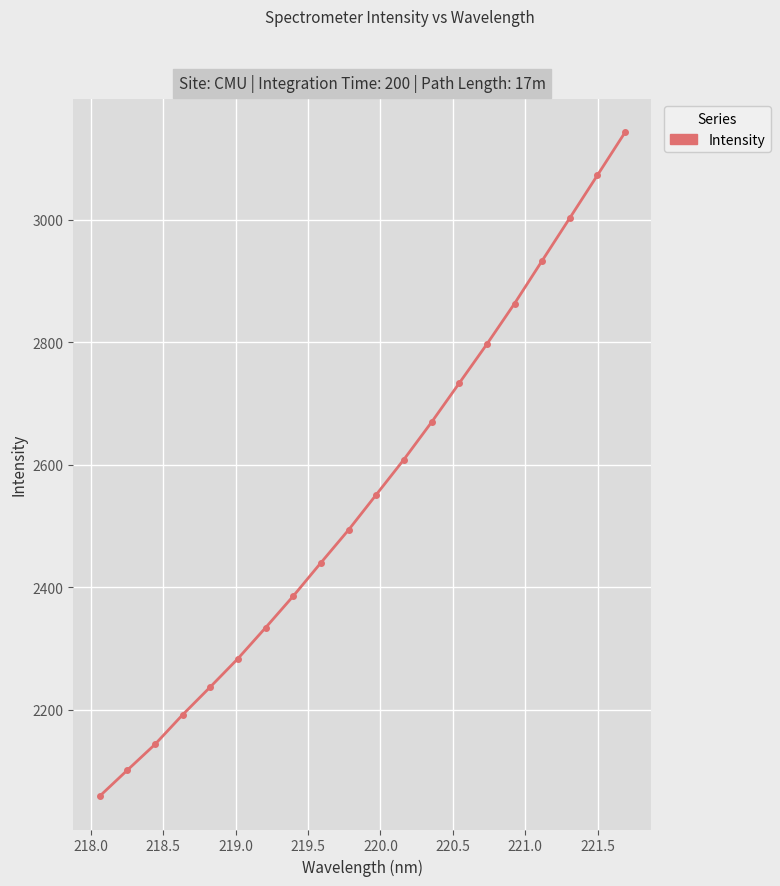

Reading right to left, list all the values displayed in this chart.

3142.5	3072.4	3002.5	2932.8	2862.8	2796.5	2732.8	2669.1	2608.2	2550.8	2493.3	2439.6	2385.2	2333.6	2283.1	2236.8	2191.3	2142.9	2100.8	2058.3